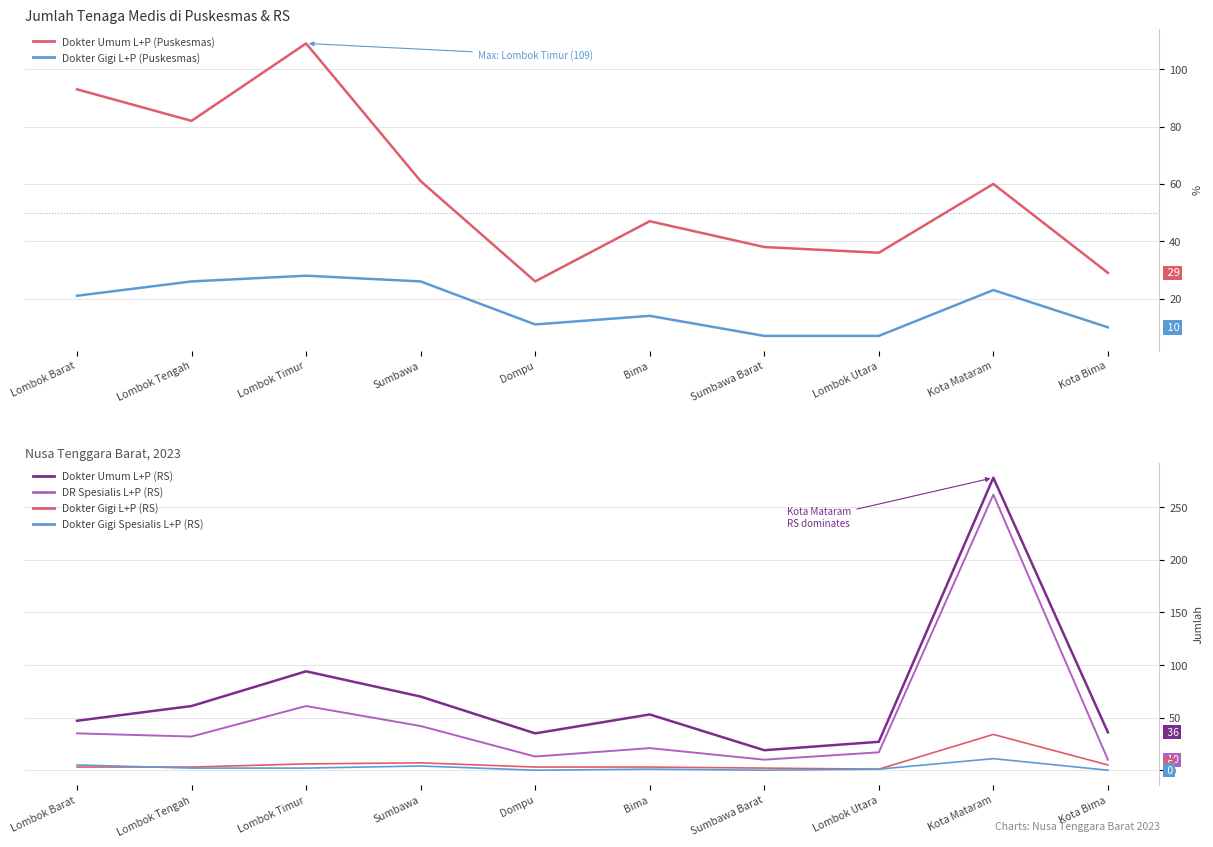

At how many categories does at least one series exceed 95?

2